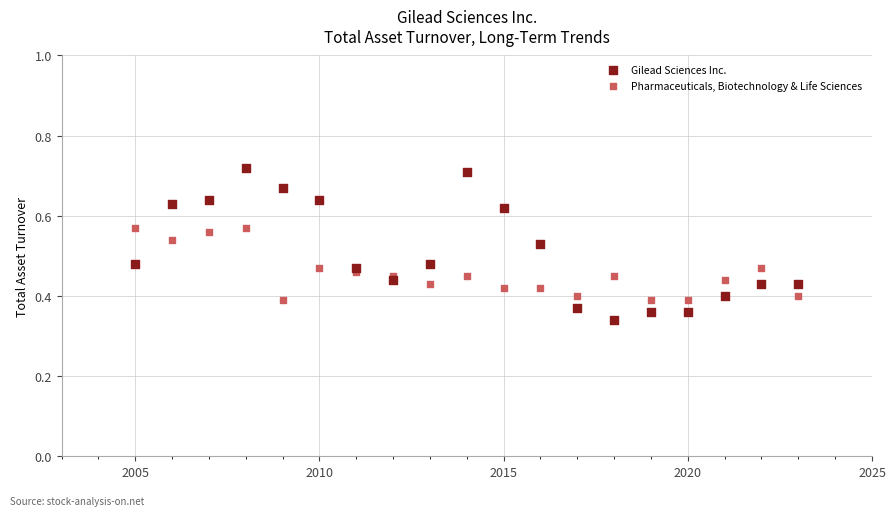

Which series has the largest Y range (max minus min)?

Gilead Sciences Inc.